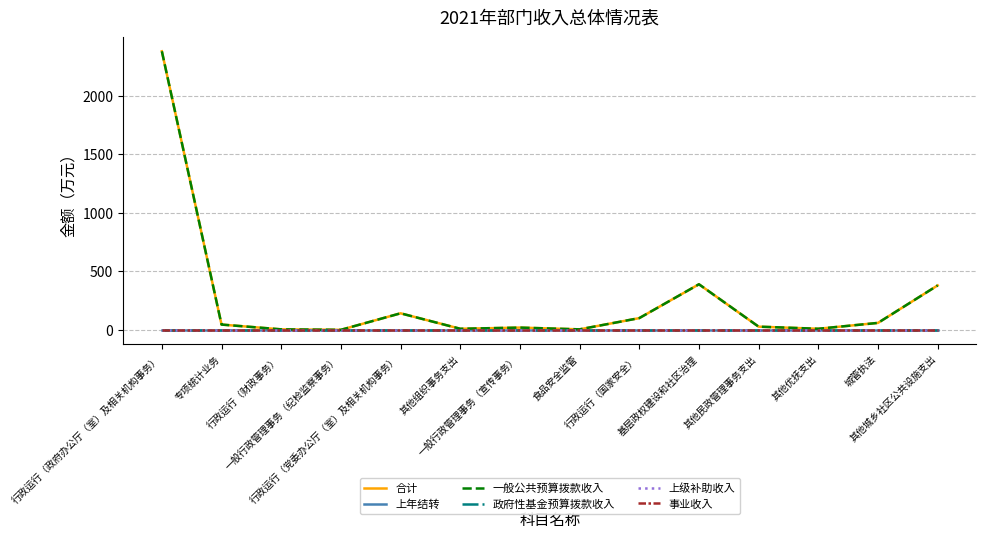

Does the chart have visible grid lines?

Yes